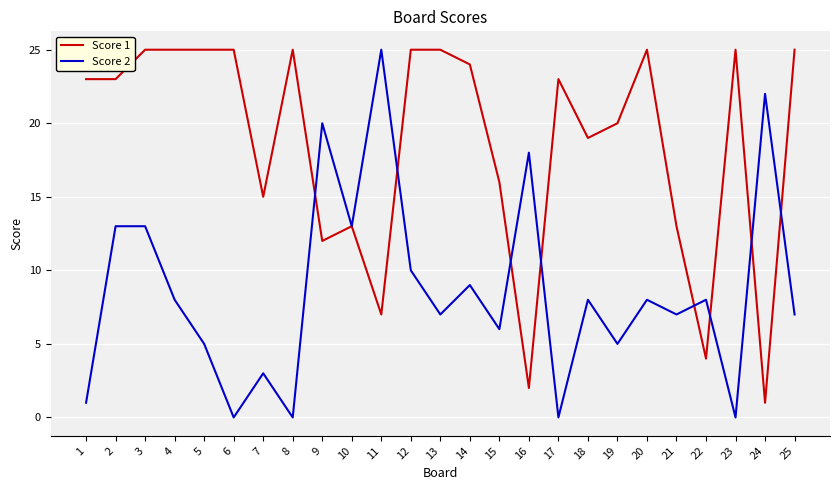

Reading right to left, extract all data points from this chart.

Score 1: 25	1	25	4	13	25	20	19	23	2	16	24	25	25	7	13	12	25	15	25	25	25	25	23	23
Score 2: 7	22	0	8	7	8	5	8	0	18	6	9	7	10	25	13	20	0	3	0	5	8	13	13	1